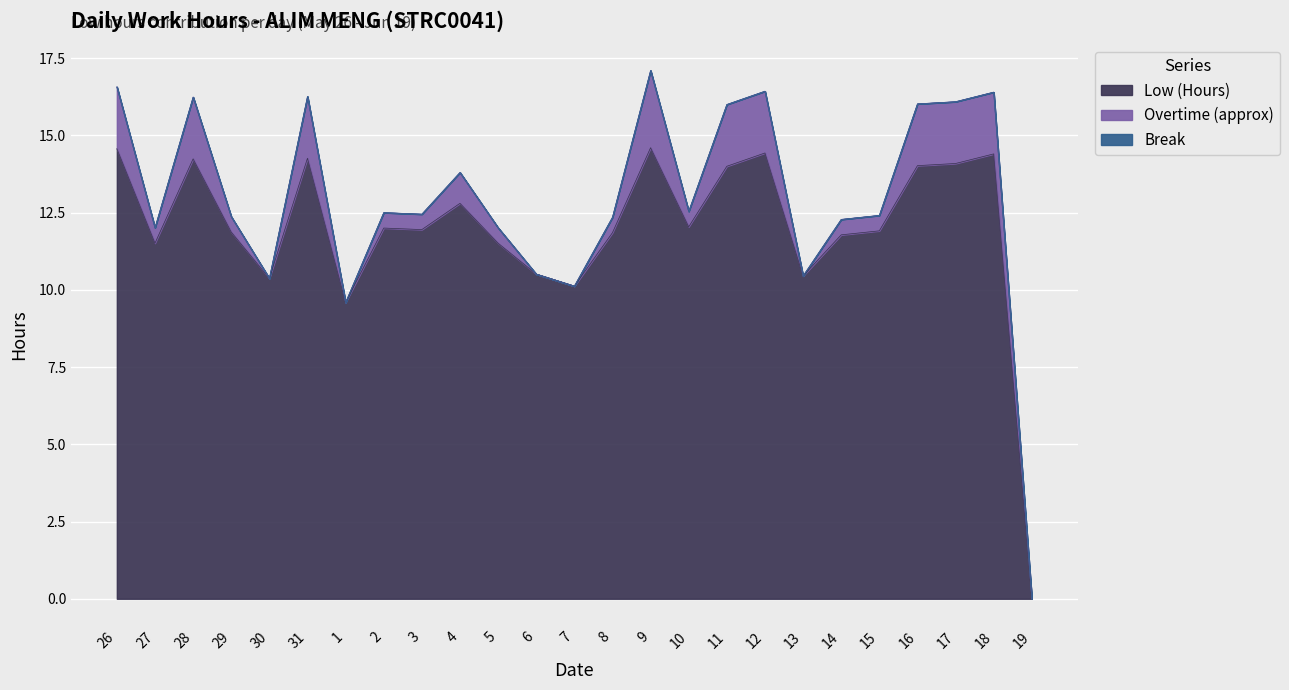

What are all the series names shown in the legend?

Low (Hours), Overtime (approx), Break